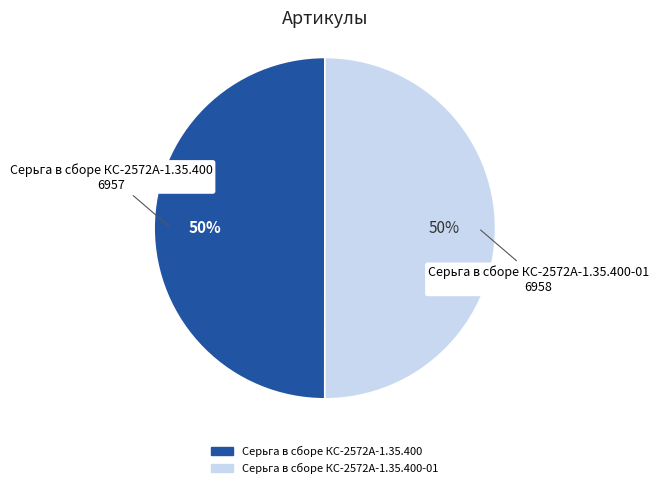

To the nearest percent, what is the average slice percentage?

50%